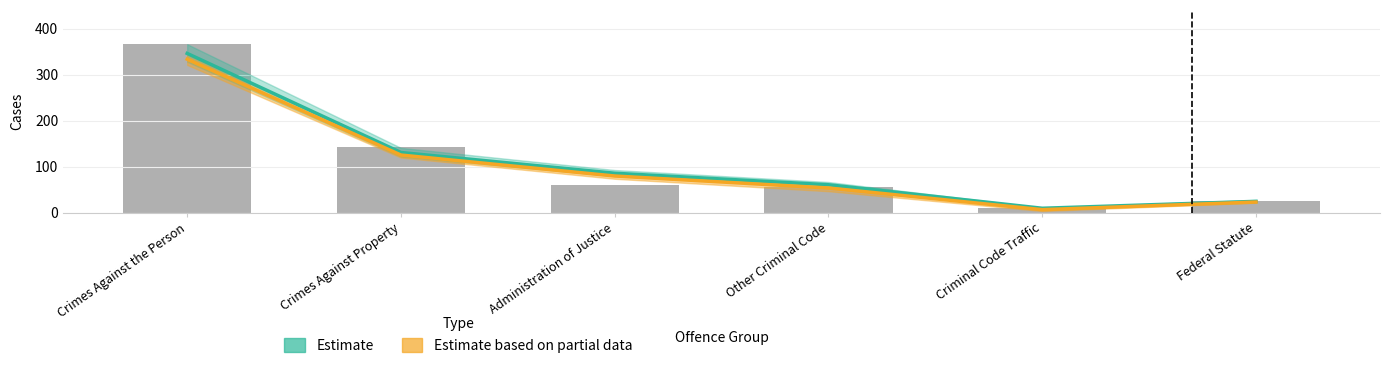

What is the label of the 5th bar from the right?

Crimes Against Property